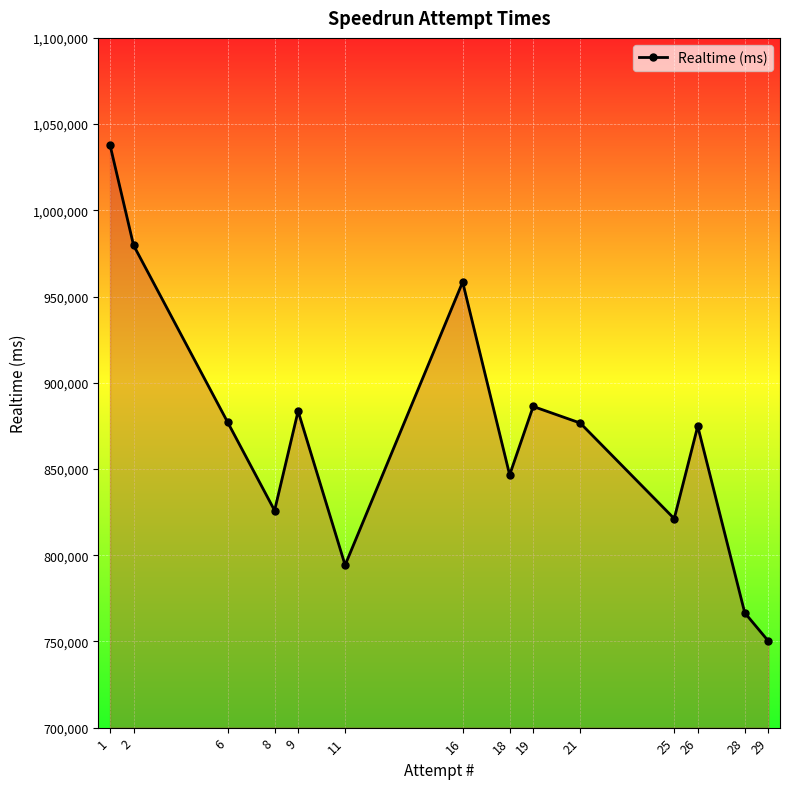

What is the change in value from 6 to 11?

-82971